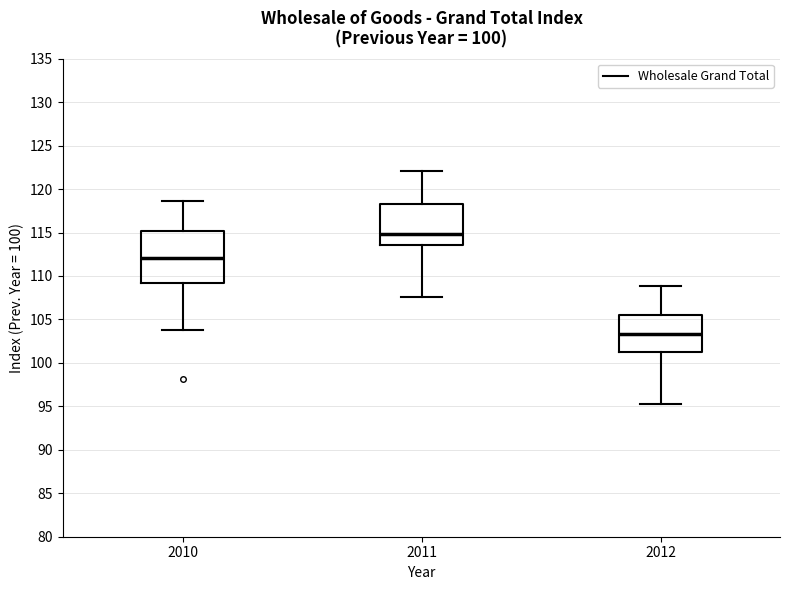

Reading left to right, transcribe this box plot: for each box, give where its median line is, the range the box spans, and where its two whiskers end, as read against the y-axis. The values are not printed on the chart, so give them approximately, as read against the axis.

2010: median 112.0, box 109.0 to 115.0, whiskers 104.0 to 118.5
2011: median 115.0, box 113.5 to 118.5, whiskers 107.5 to 122.0
2012: median 103.5, box 101.0 to 105.5, whiskers 95.5 to 109.0